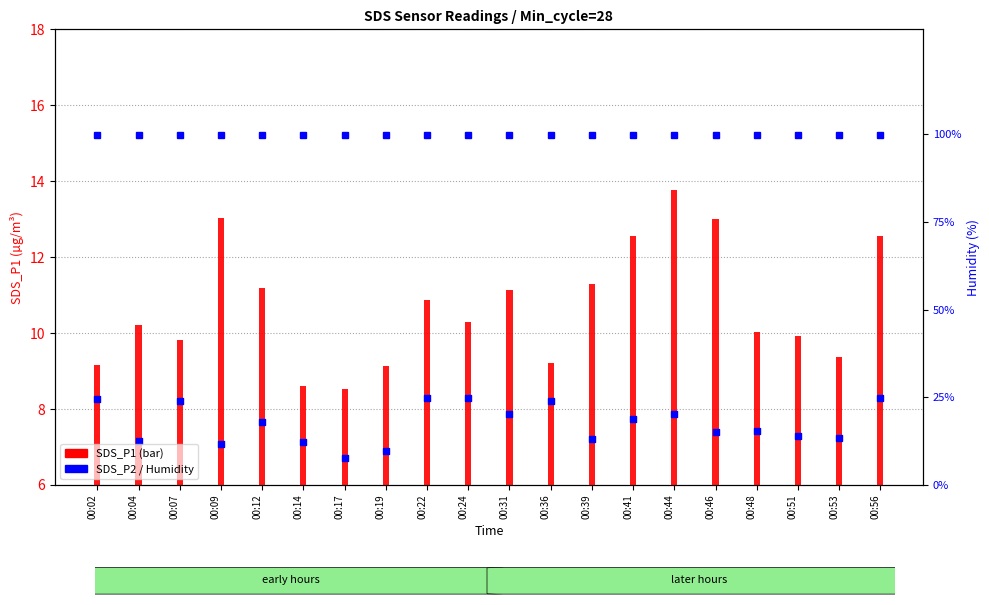

What is the total value across all series at 00:09?

120.0